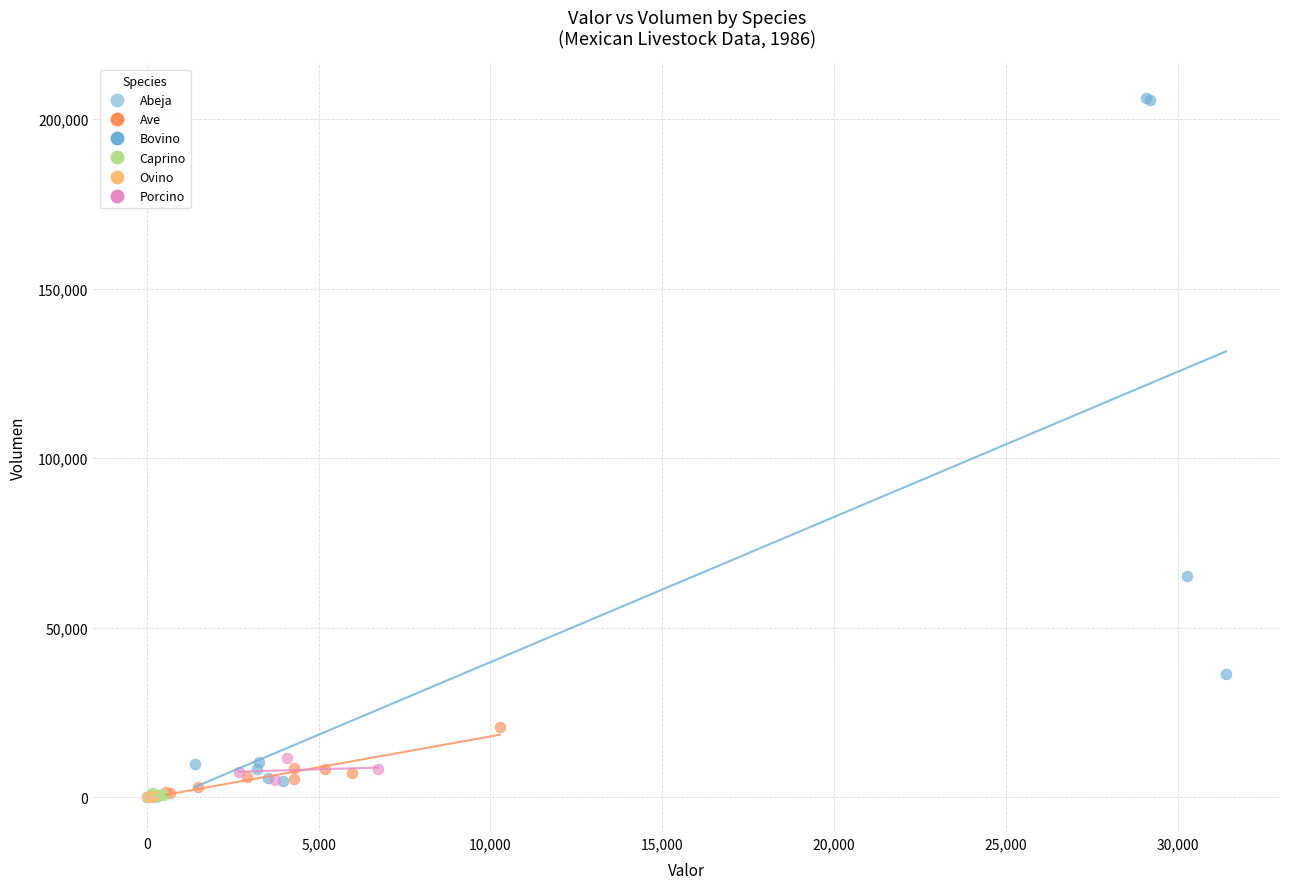

Which series contains the highest Y value?

Bovino